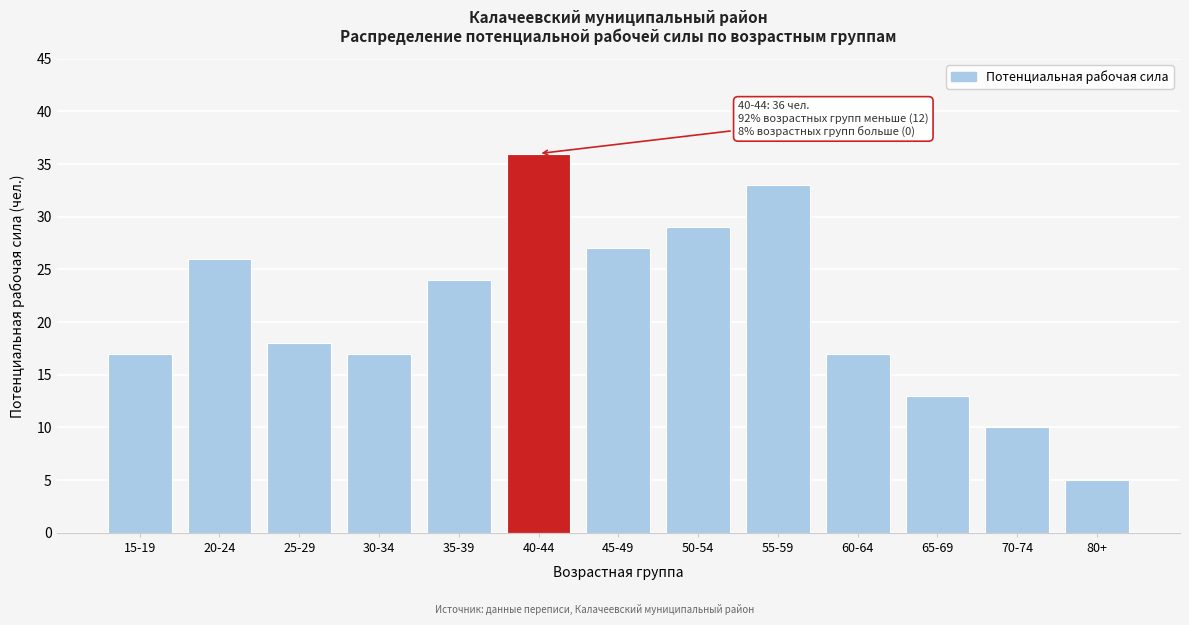

Reading left to right, extract all data points from this chart.

15-19=17	20-24=26	25-29=18	30-34=17	35-39=24	40-44=36	45-49=27	50-54=29	55-59=33	60-64=17	65-69=13	70-74=10	80+=5